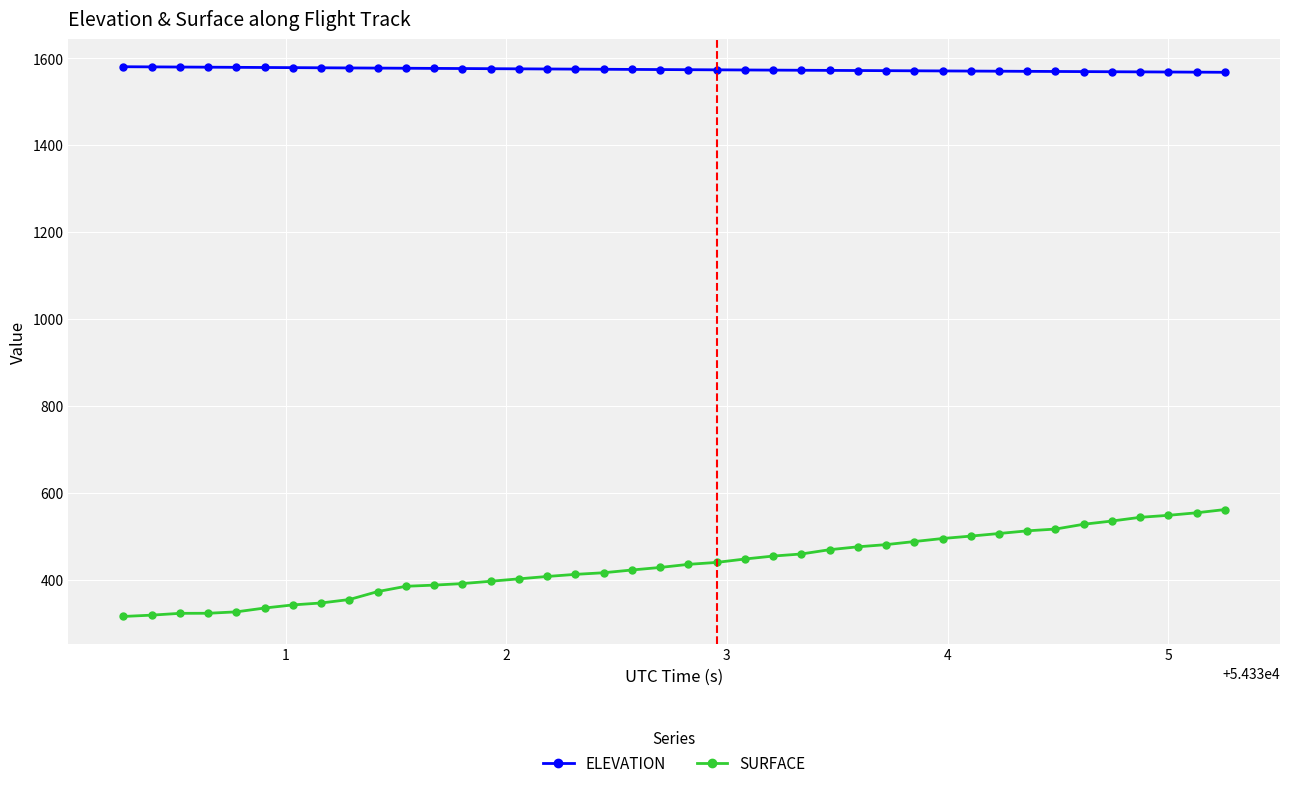

What is the value of the ELEVATION point at the 35th from the left?

1569.7